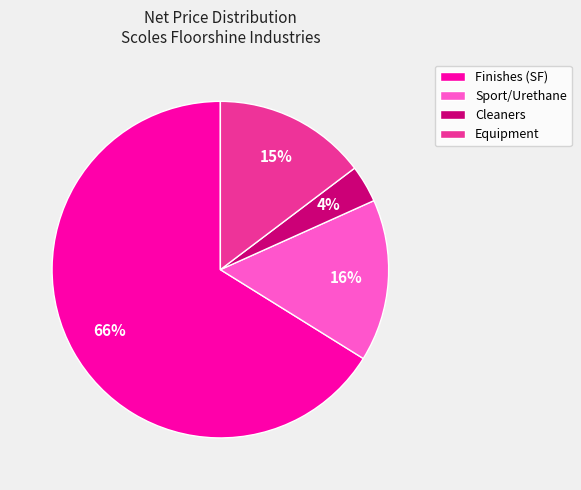

Which has a higher value, Cleaners or Equipment?

Equipment